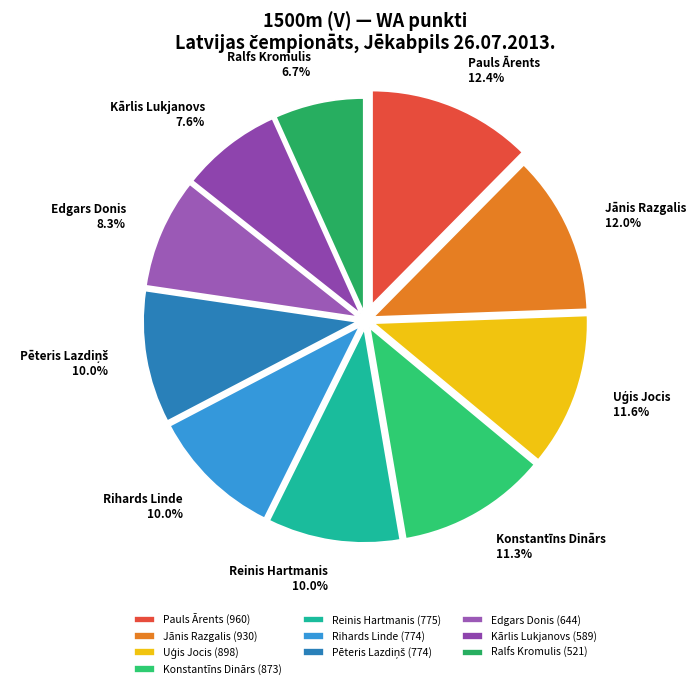

To the nearest percent, what is the combined percentage of Konstantīns Dinārs and Reinis Hartmanis?

21%